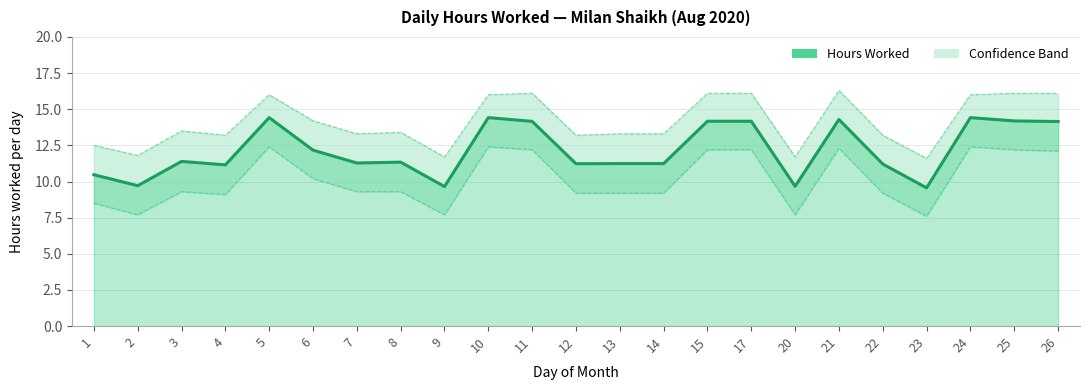

True or false: Lower Bound has a value of 7.7 at 20.

True